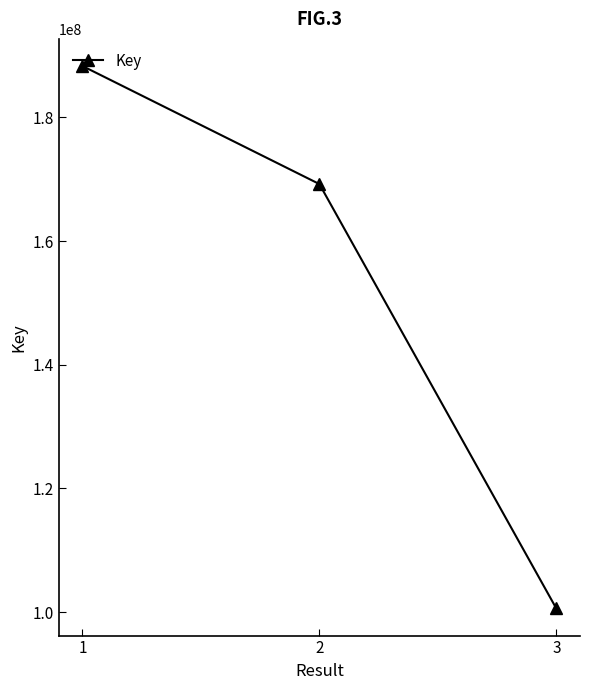

Reading left to right, transcribe all the data shown in this chart.

1=188323521	2=169229964	3=100590302